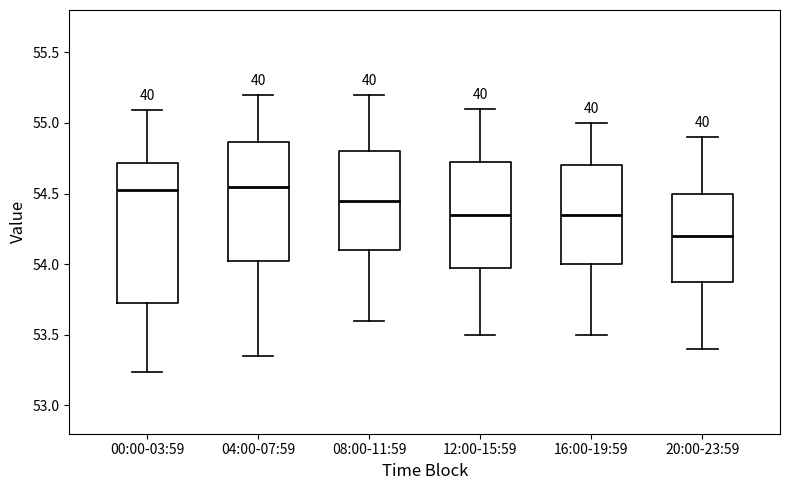

Reading left to right, read every box against the y-axis: the position of its median line, the range the box covers, and the ends of its whiskers. The values are not printed on the chart, so give them approximately, as read against the axis.

00:00-03:59: median 54.55, box 53.75 to 54.70, whiskers 53.25 to 55.10
04:00-07:59: median 54.55, box 54.05 to 54.85, whiskers 53.35 to 55.20
08:00-11:59: median 54.45, box 54.10 to 54.80, whiskers 53.60 to 55.20
12:00-15:59: median 54.35, box 54.00 to 54.75, whiskers 53.50 to 55.10
16:00-19:59: median 54.35, box 54.00 to 54.70, whiskers 53.50 to 55.00
20:00-23:59: median 54.20, box 53.90 to 54.50, whiskers 53.40 to 54.90